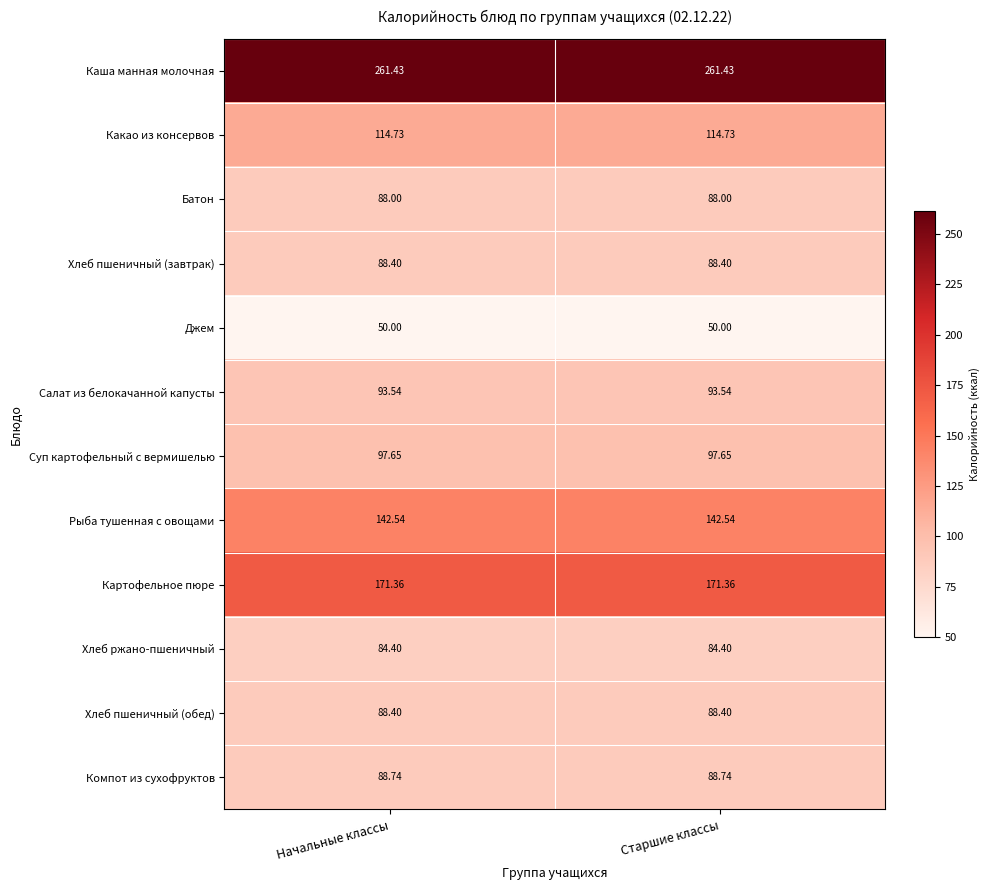

Which series has the largest total across all categories?

Каша манная молочная